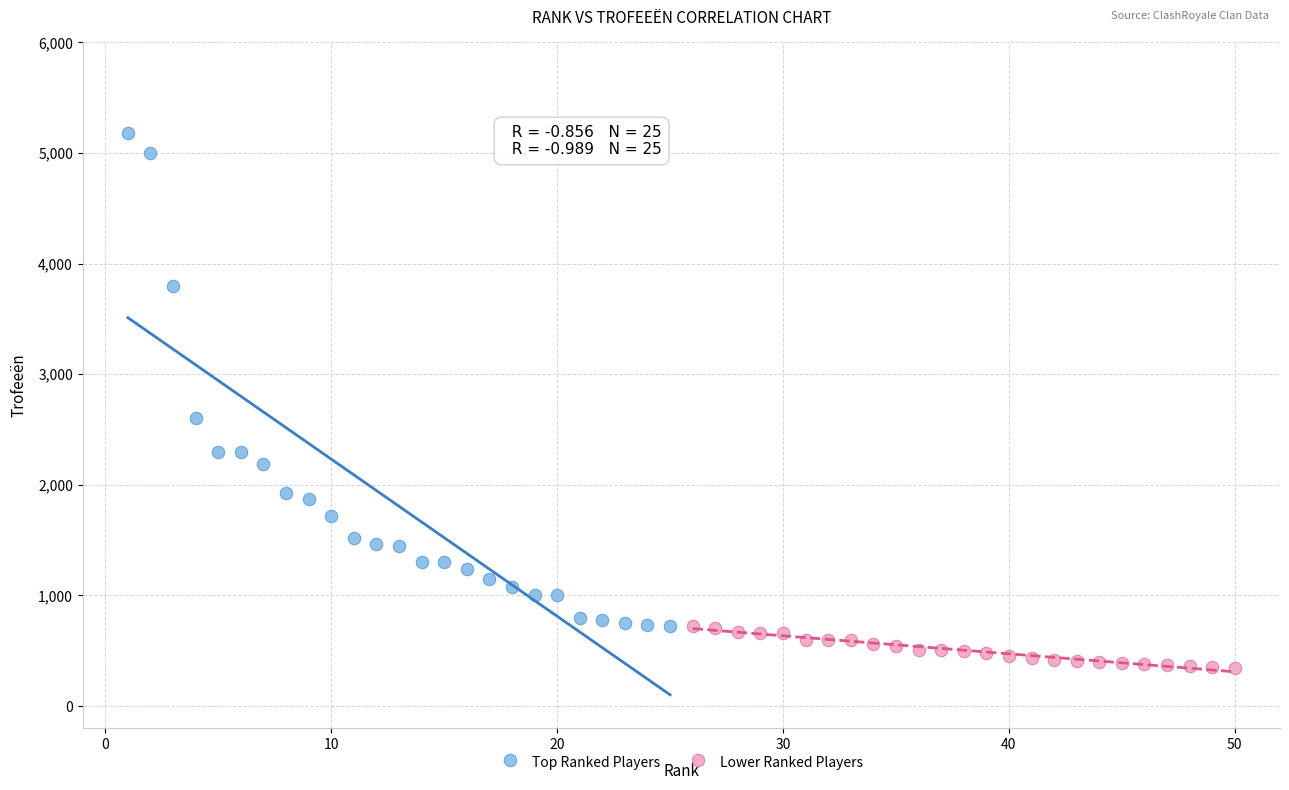

Which series has the largest Y range (max minus min)?

Top Ranked Players